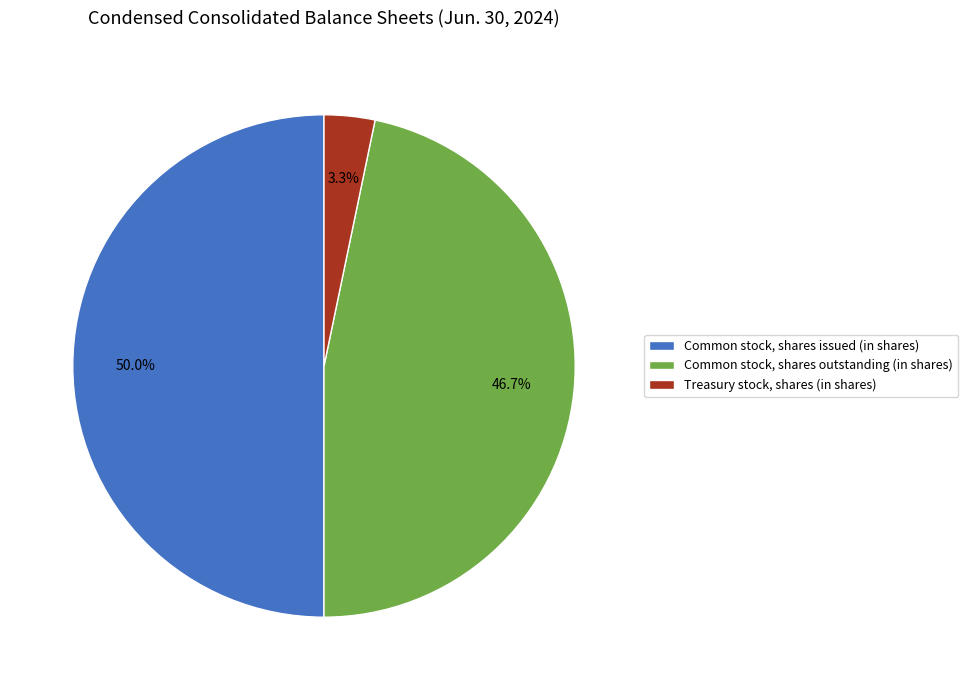

Does Treasury stock, shares (in shares) represent more than half of the total?

No